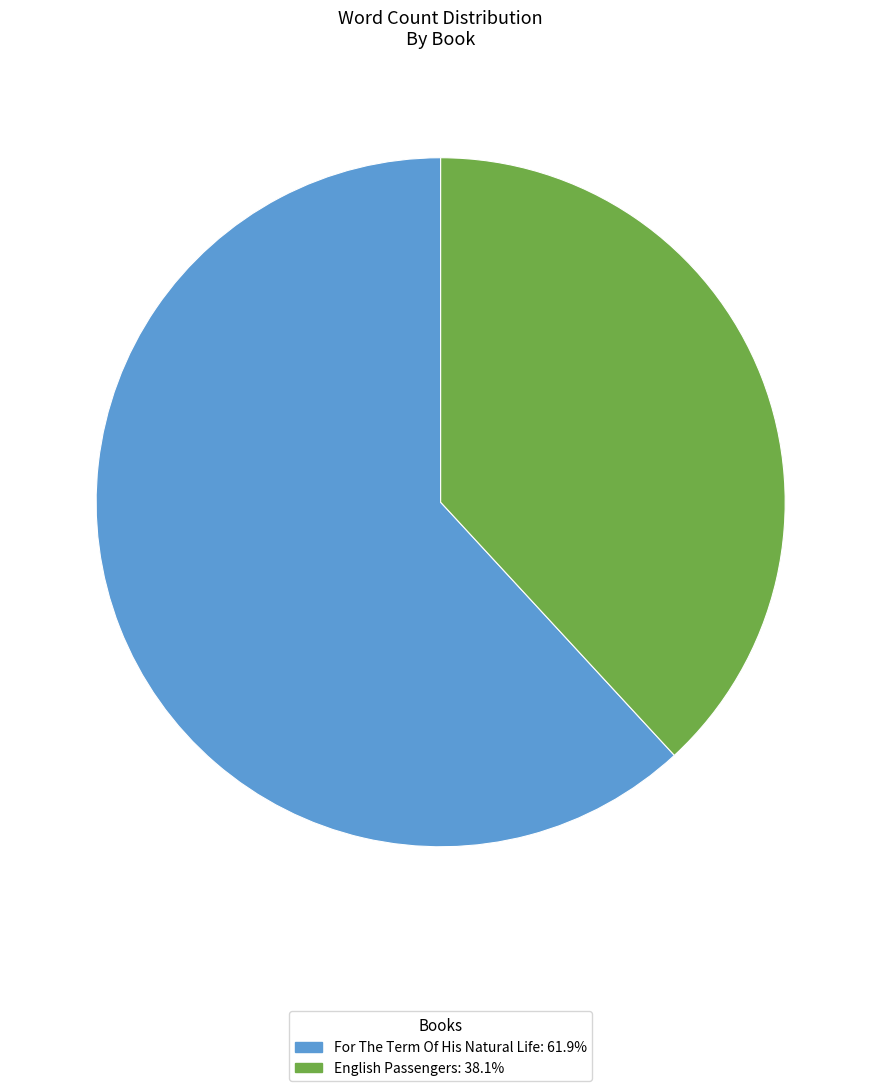

Count the number of slices in the pie.

2